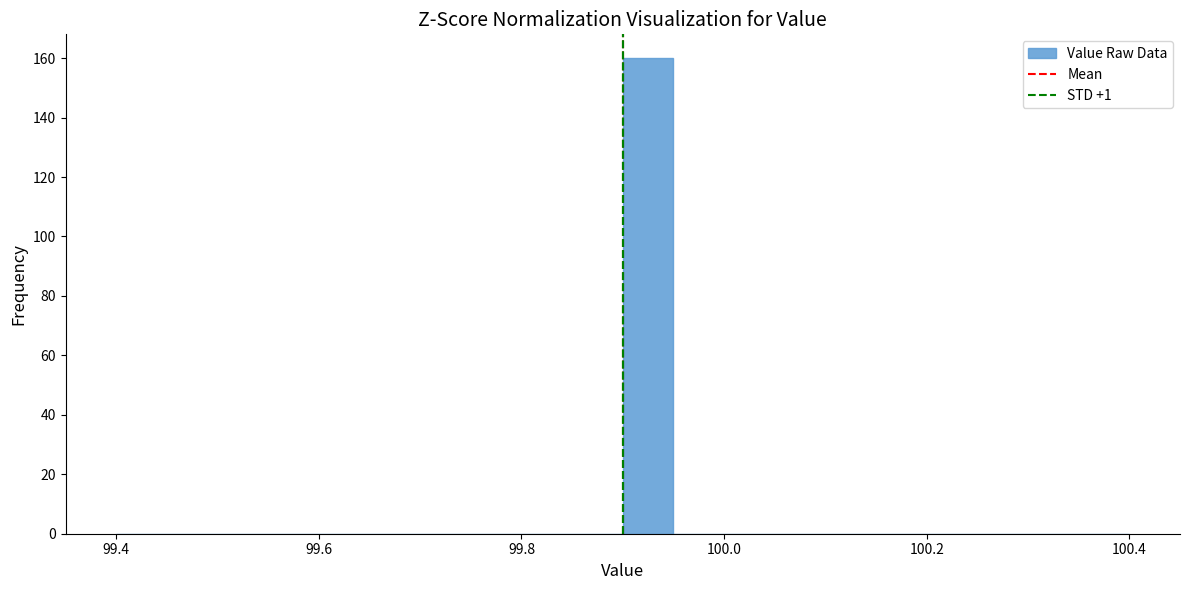

Read against the x-axis, roughly where is the centre of the tallest bar?

99.92